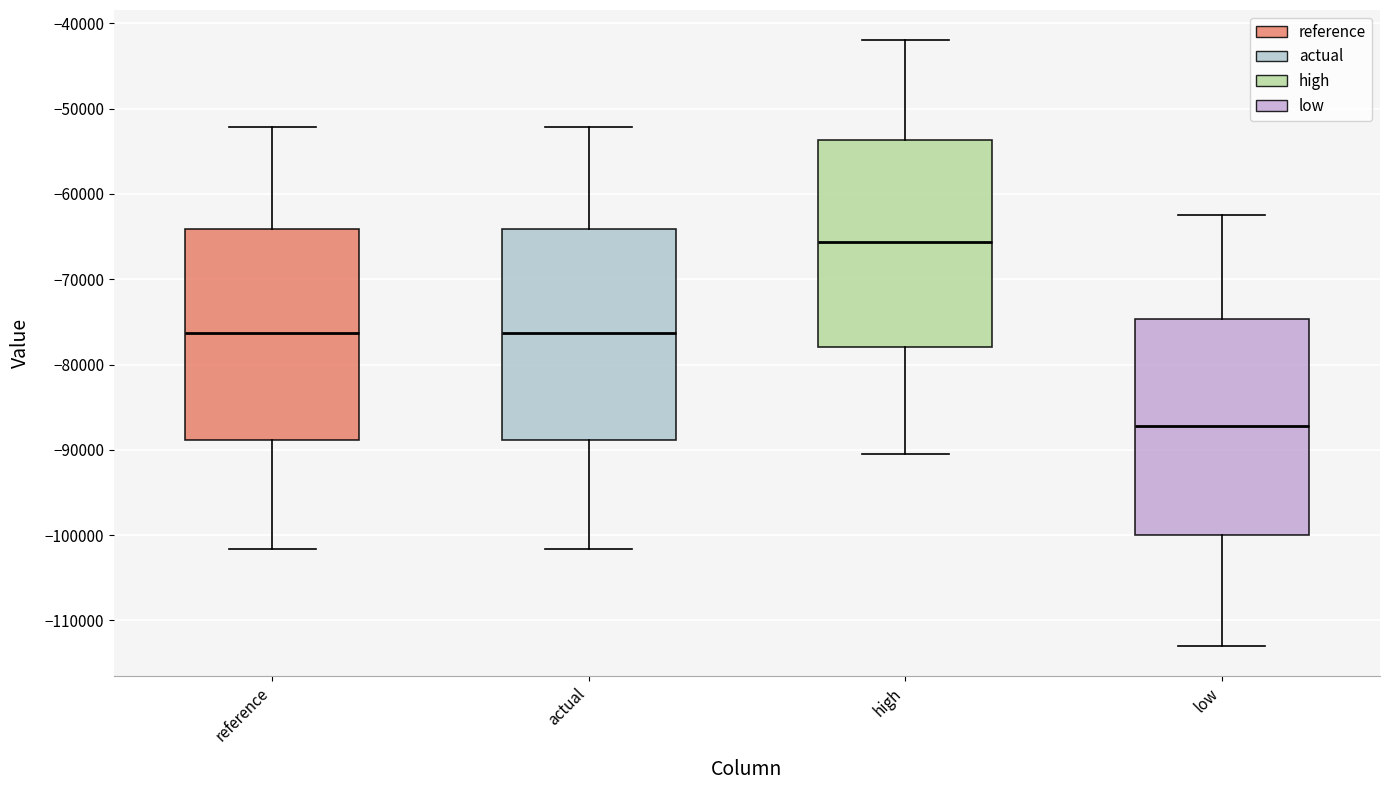

Reading left to right, read every box against the y-axis: the position of its median line, the range the box covers, and the ends of its whiskers. The values are not printed on the chart, so give them approximately, as read against the axis.

reference: median -76000, box -89000 to -64000, whiskers -102000 to -52000
actual: median -76000, box -89000 to -64000, whiskers -102000 to -52000
high: median -66000, box -78000 to -54000, whiskers -90000 to -42000
low: median -87000, box -100000 to -75000, whiskers -113000 to -63000